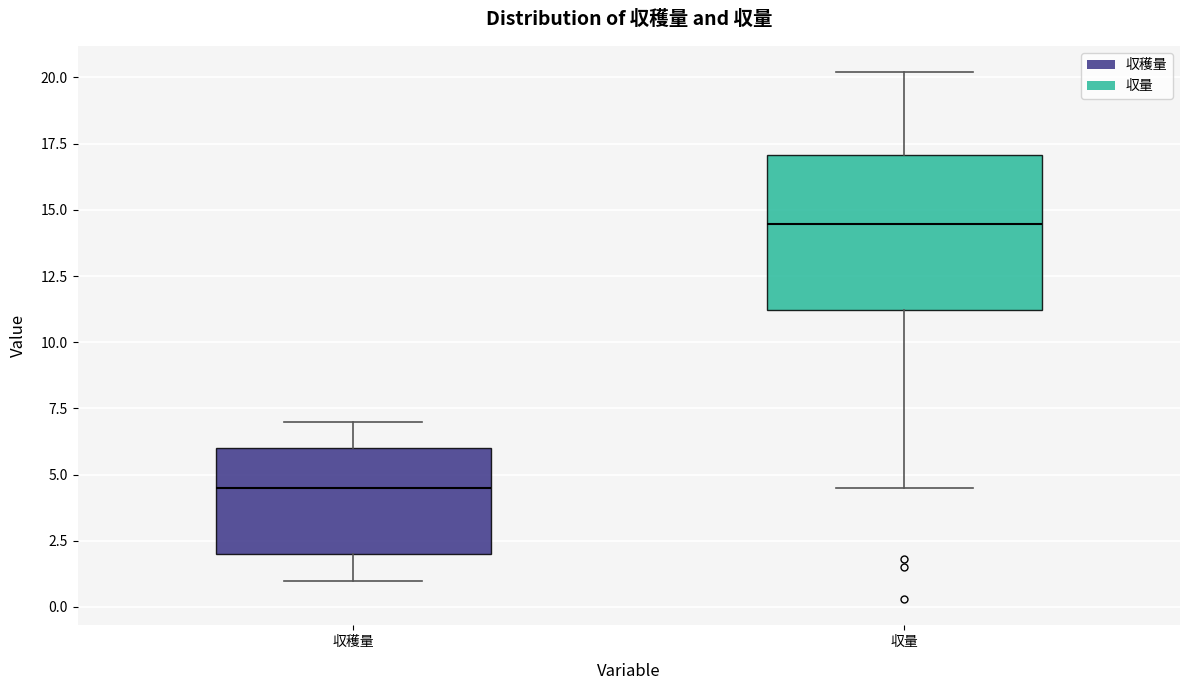

Reading left to right, read every box against the y-axis: the position of its median line, the range the box covers, and the ends of its whiskers. The values are not printed on the chart, so give them approximately, as read against the axis.

収穫量: median 4.5, box 2.0 to 6.0, whiskers 1.0 to 7.0
収量: median 14.5, box 11.0 to 17.0, whiskers 4.5 to 20.0